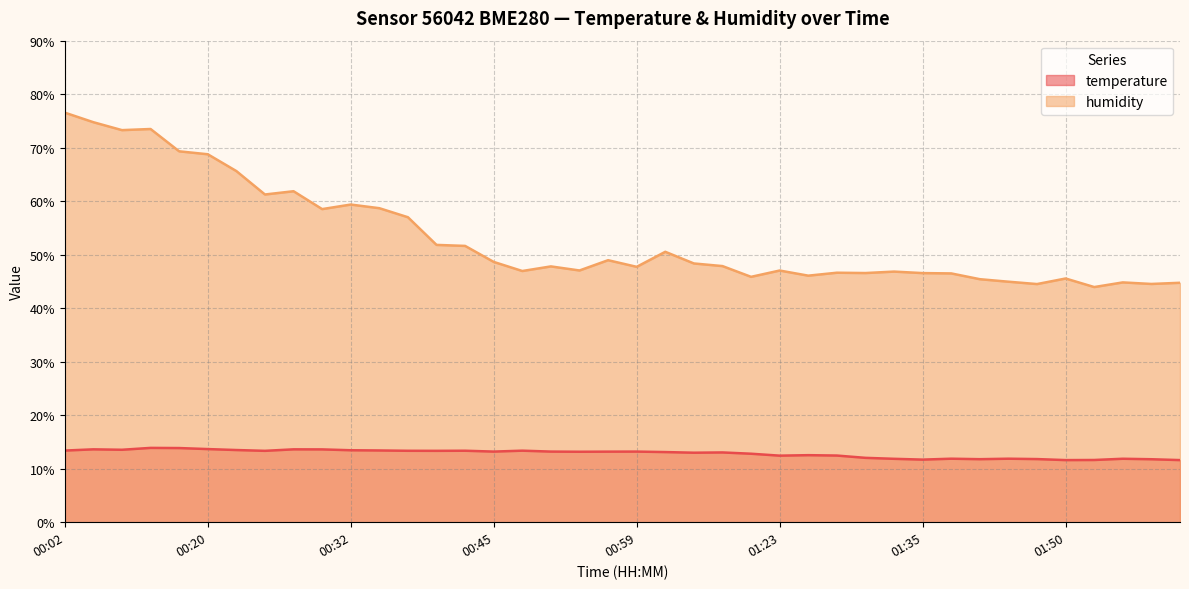

What is the difference between the temperature values at 01:23 and 01:35?

0.7